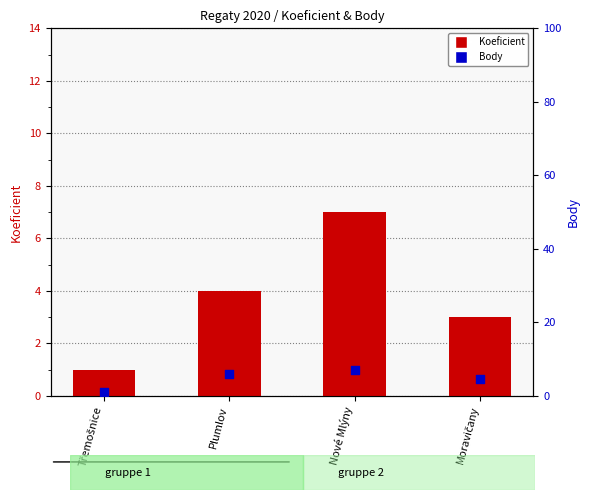

At which category is the sum across all series the highest?

Nové Mlýny